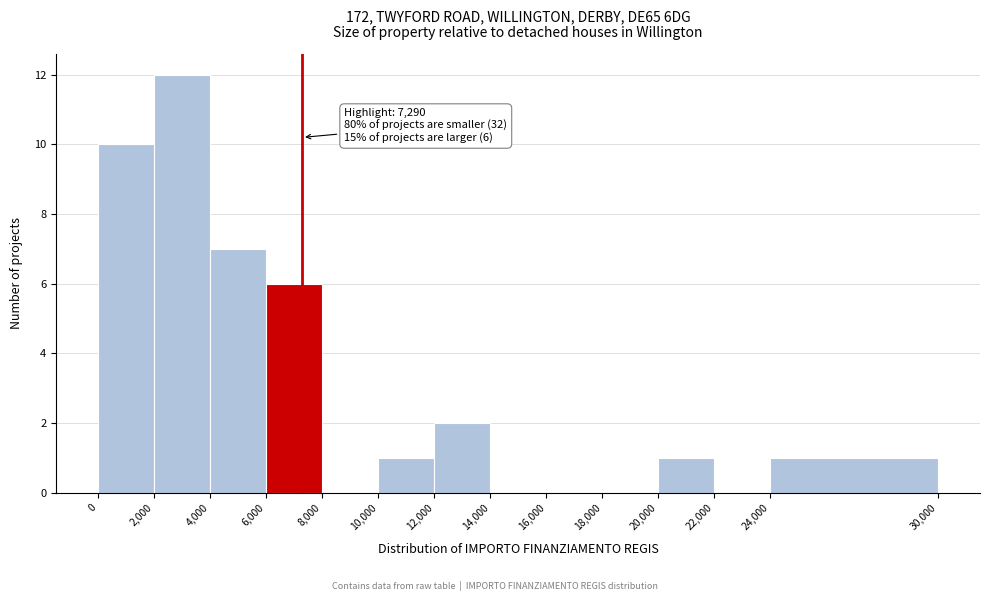

Over which range of the x-axis is the bar tallest?

2,000 to 4,000